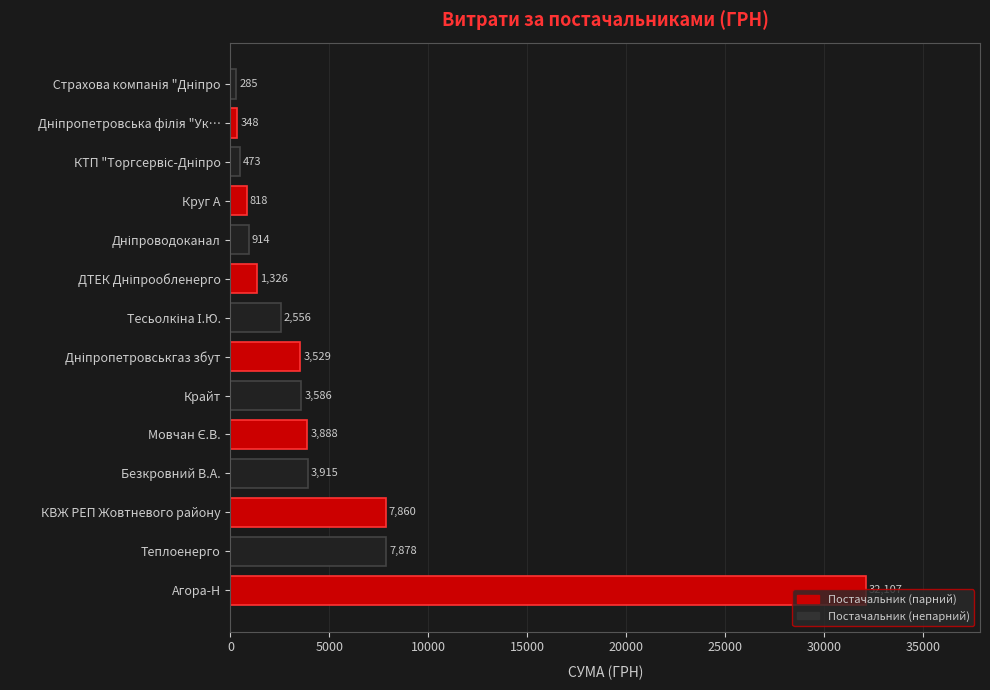

How many categories are shown in the chart?

14